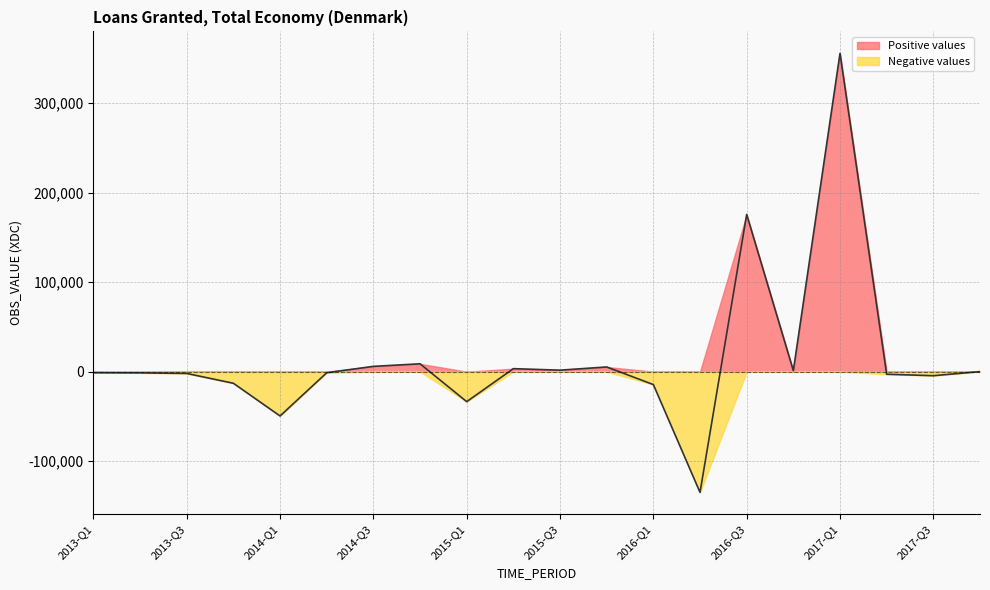

Rank the categories by value from lowest to highest.

2016-Q2, 2014-Q1, 2015-Q1, 2016-Q1, 2013-Q4, 2017-Q3, 2017-Q2, 2013-Q3, 2013-Q2, 2014-Q2, 2013-Q1, 2017-Q4, 2016-Q4, 2015-Q3, 2015-Q2, 2015-Q4, 2014-Q3, 2014-Q4, 2016-Q3, 2017-Q1